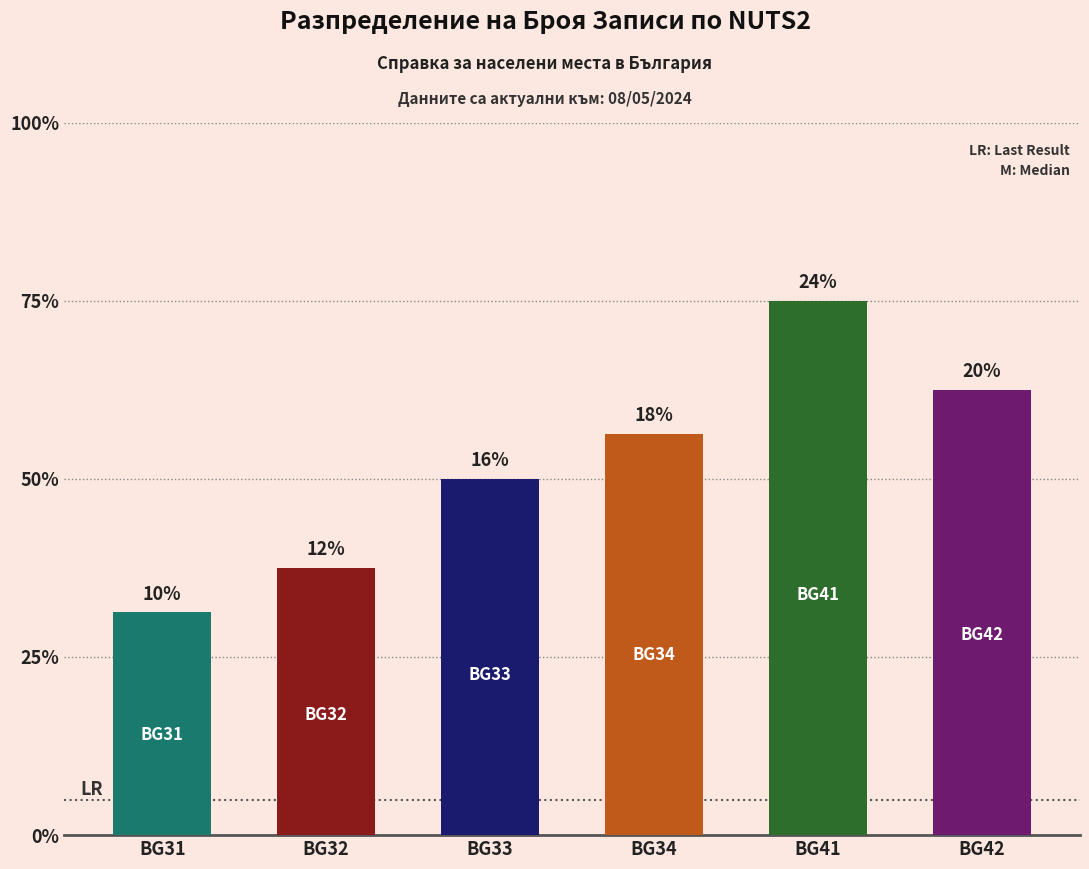

Which has a higher value, BG33 or BG42?

BG42